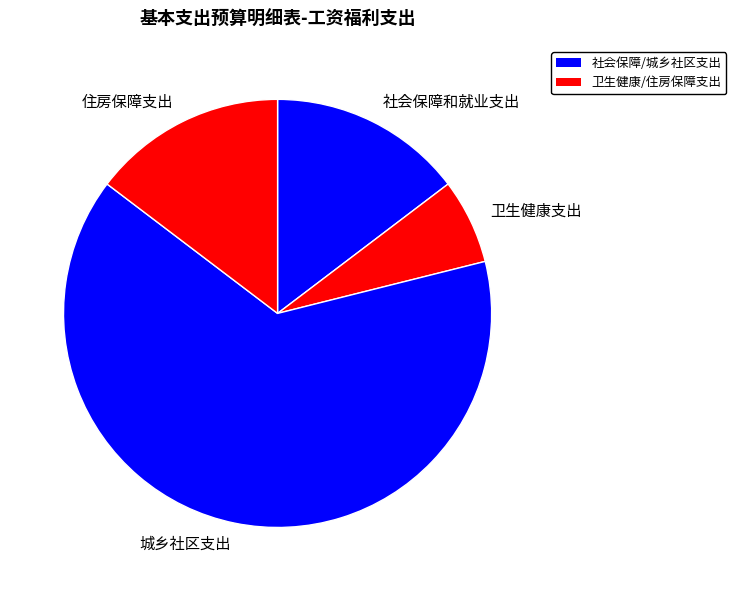

How many slices are in this pie chart?

4